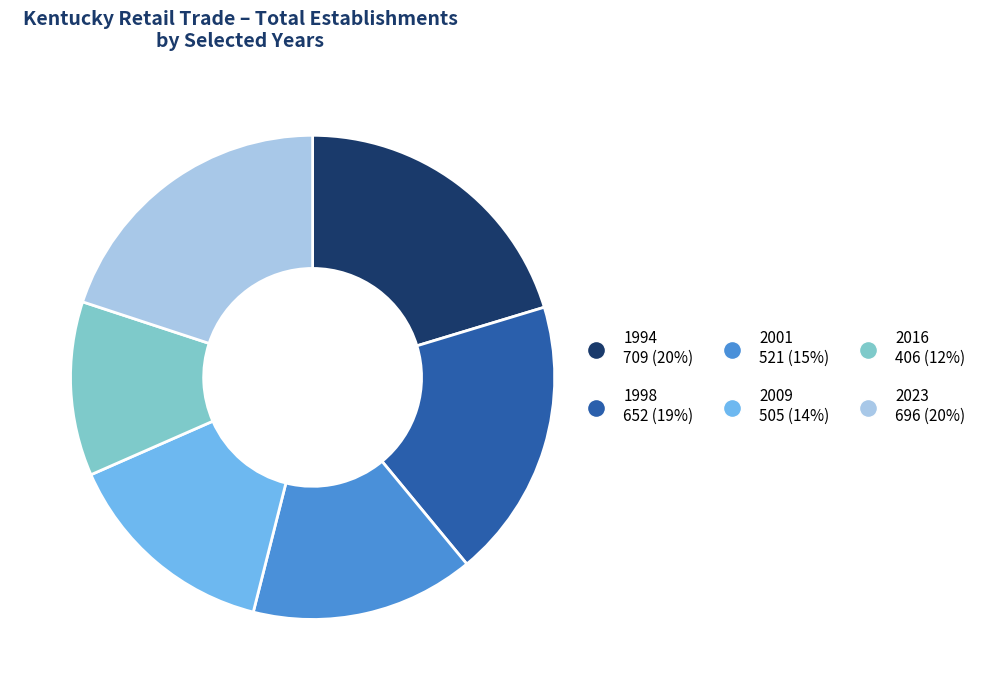

Approximately how many times larger is the value at 2009 compared to 1998?

0.8